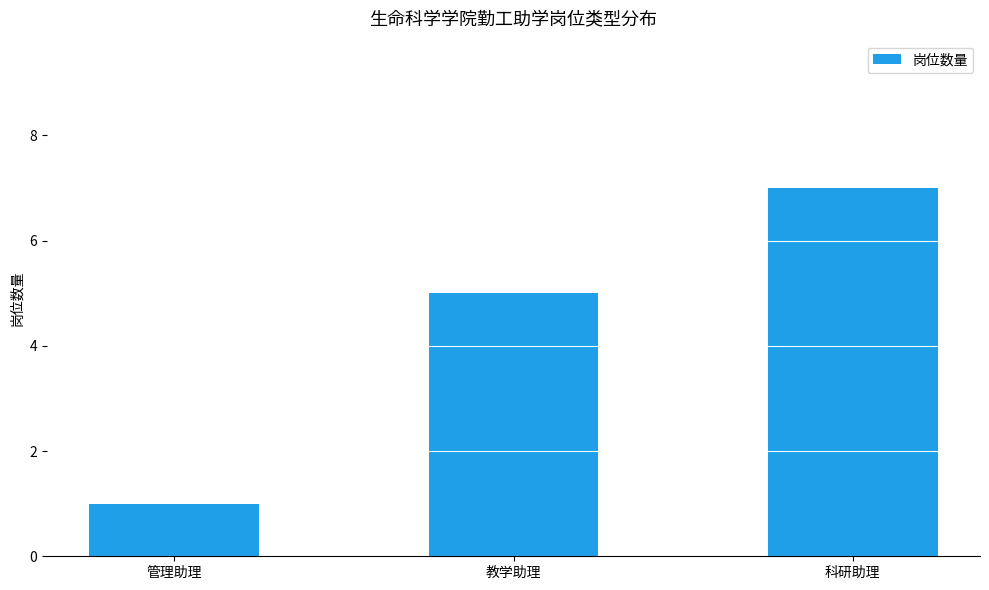

Which category has the lowest value across all series?

管理助理